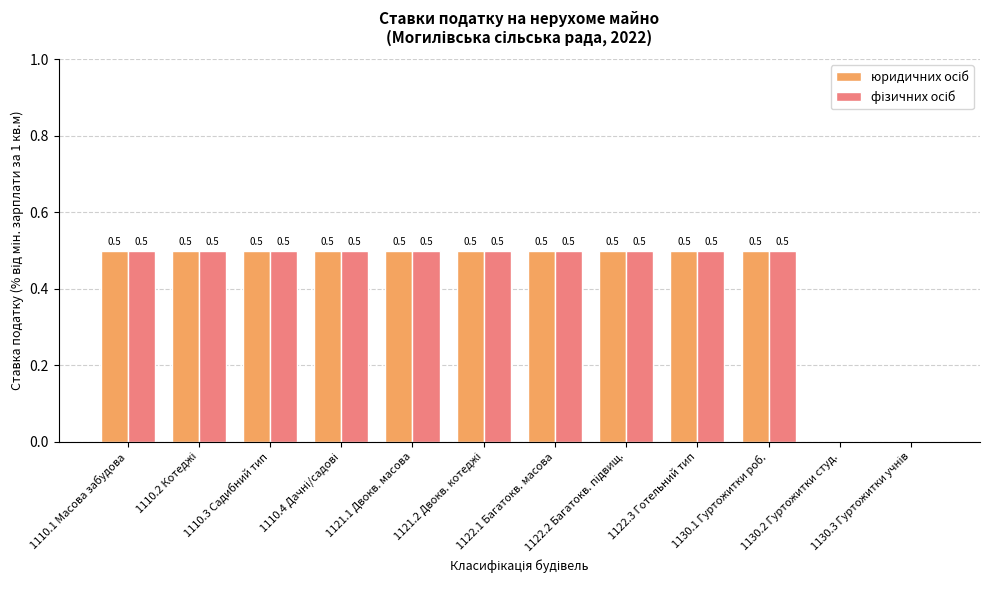

What is the maximum value shown in the chart?

0.5